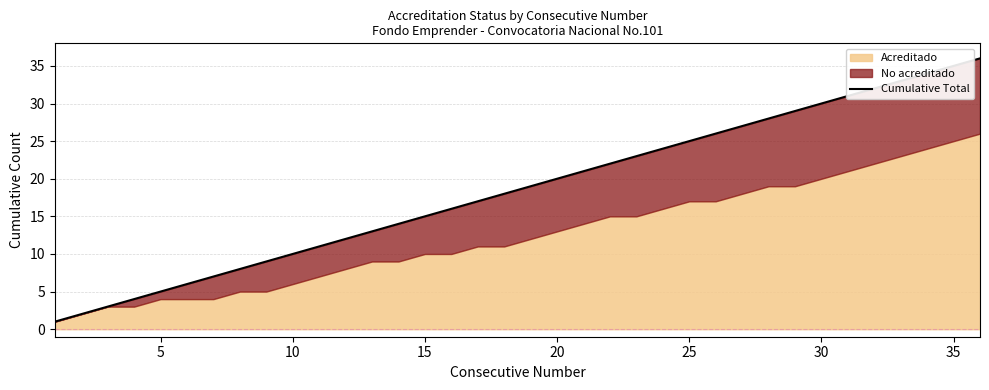

What is the value of the 19th point from the left?

19